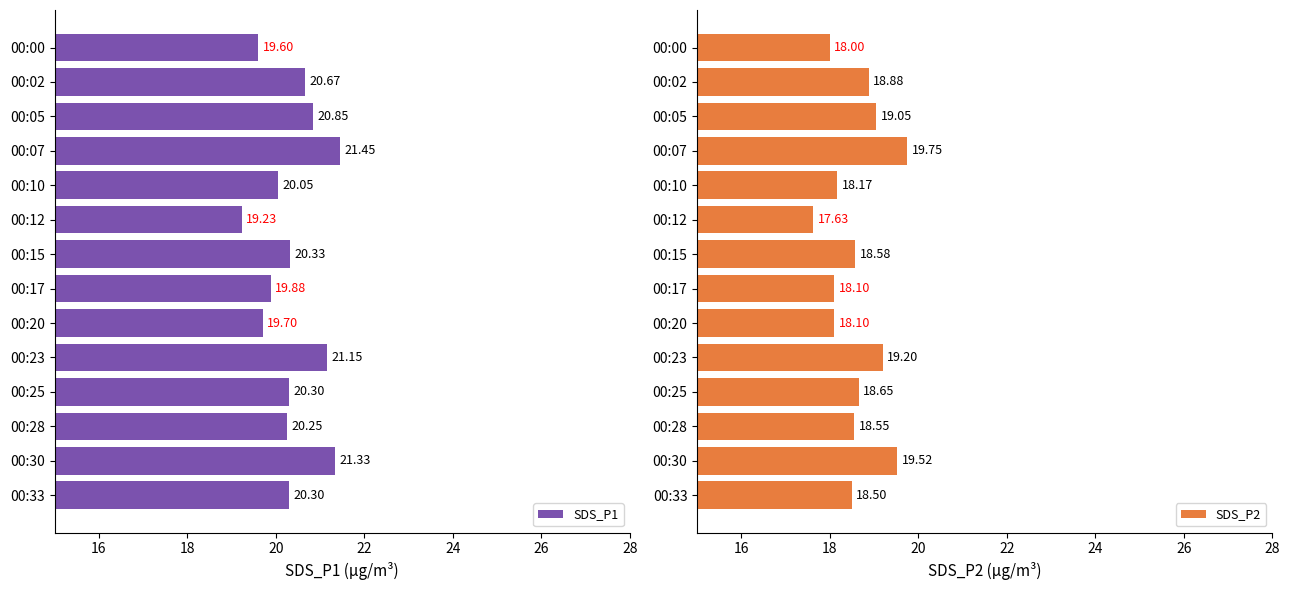

What is the sum of all SDS_P1 values?

285.1